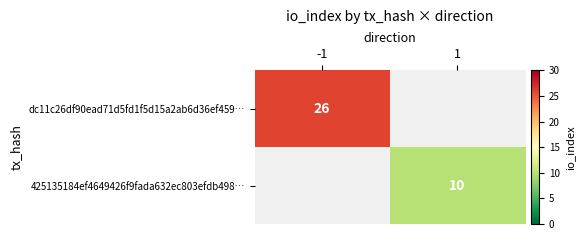

What is the greatest value displayed?

26.0